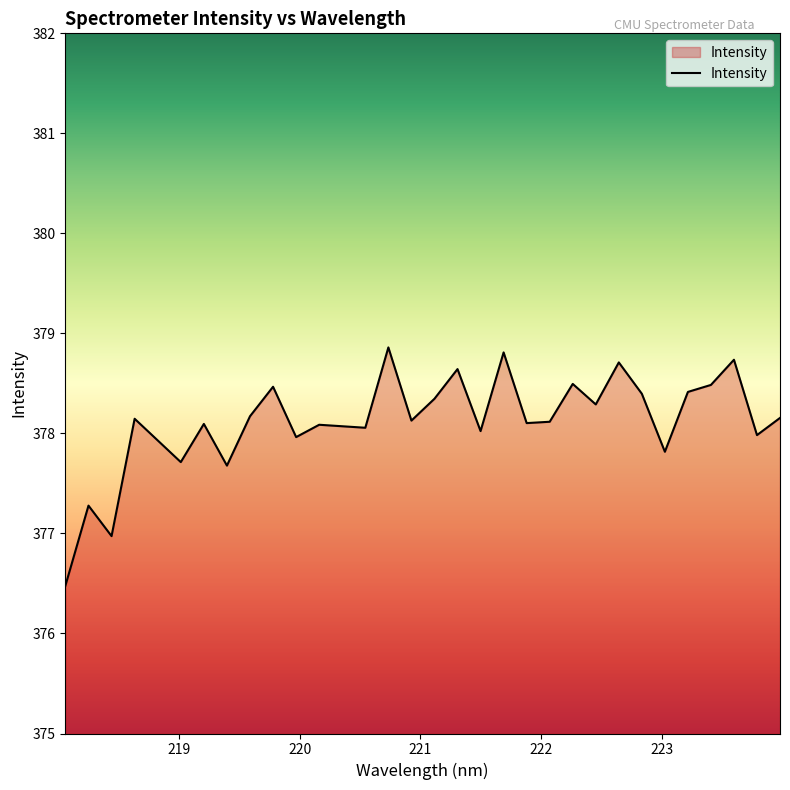

What is the difference between the maximum and minimum values?

2.4